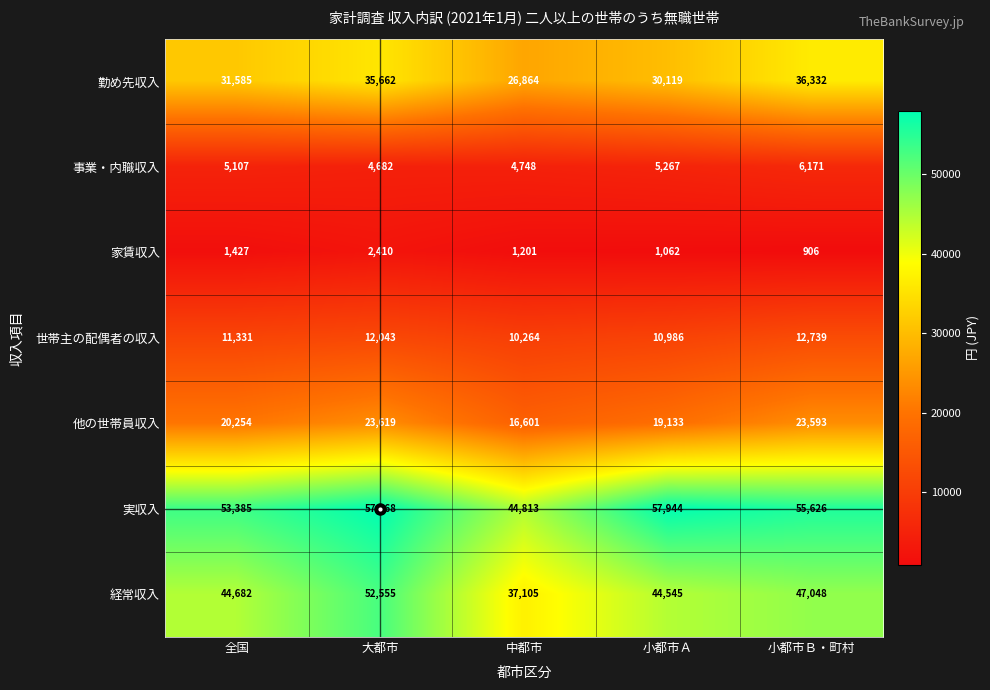

Where is 実収入 nearest to the value 51390?

全国